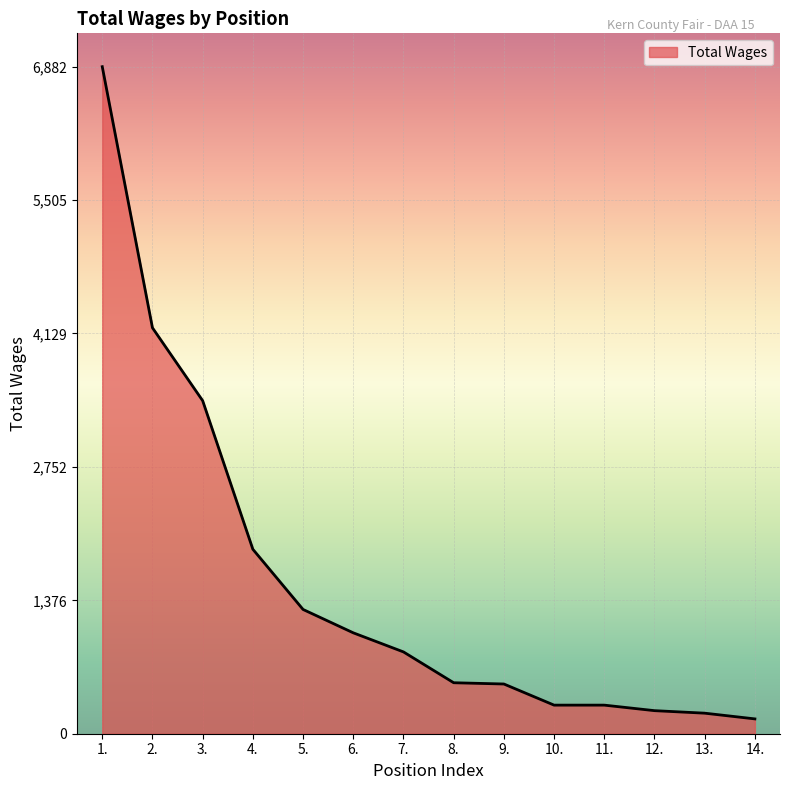

At which label does the data first exceed 844?

1.